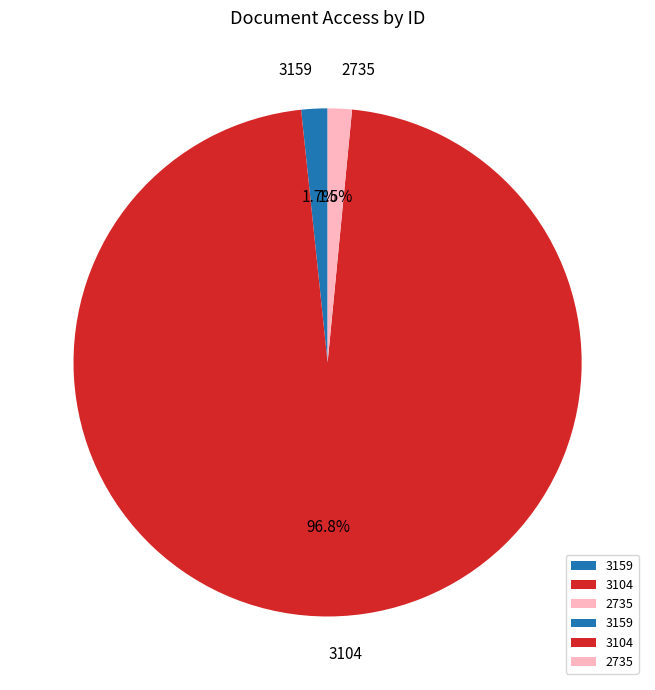

Does 2735 account for over 50% of the chart?

No